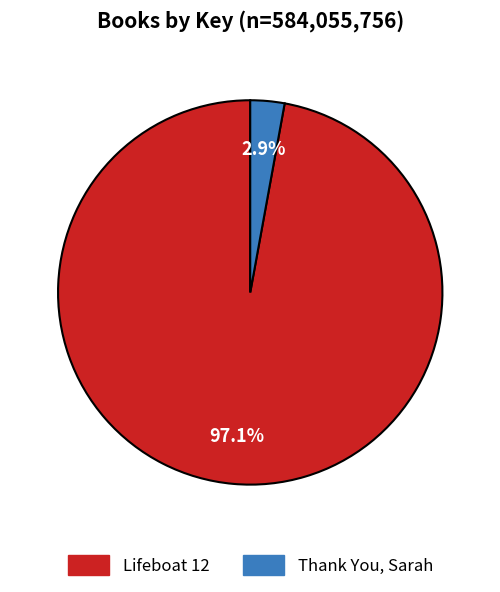

What percentage is the Thank You, Sarah slice, to the nearest percent?

3%